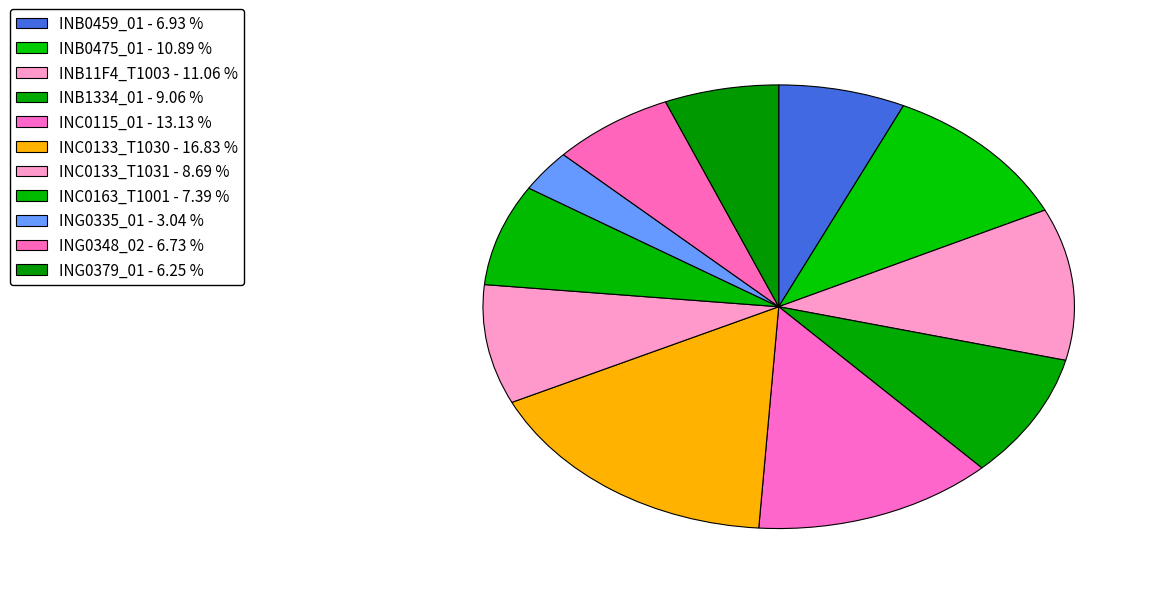

Is it true that INB0459_01 is 15% of the pie?

False